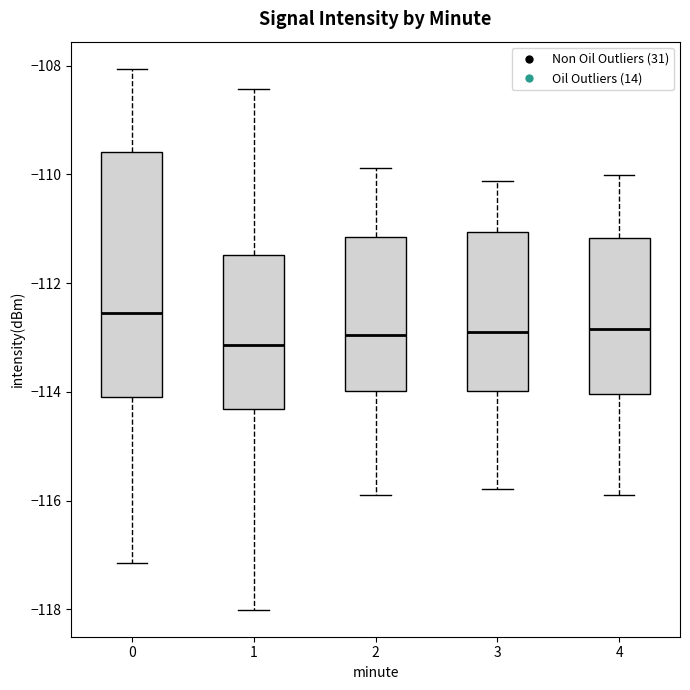

Reading left to right, read every box against the y-axis: the position of its median line, the range the box covers, and the ends of its whiskers. The values are not printed on the chart, so give them approximately, as read against the axis.

0: median -112.6, box -114.0 to -109.6, whiskers -117.2 to -108.0
1: median -113.2, box -114.4 to -111.4, whiskers -118.0 to -108.4
2: median -113.0, box -114.0 to -111.2, whiskers -116.0 to -109.8
3: median -113.0, box -114.0 to -111.0, whiskers -115.8 to -110.2
4: median -112.8, box -114.0 to -111.2, whiskers -116.0 to -110.0